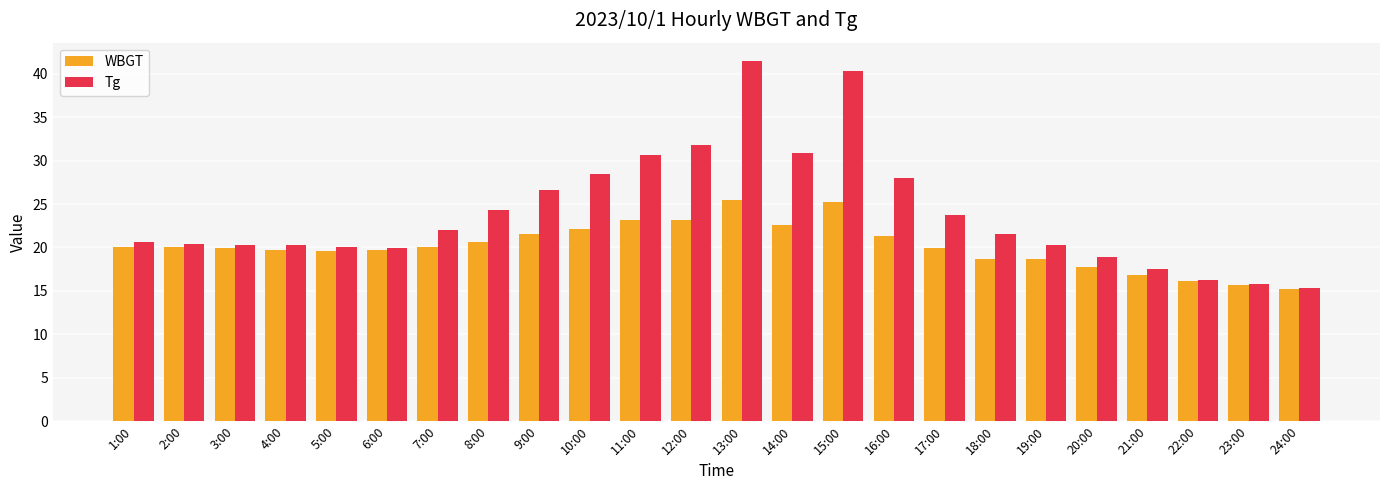

What is the maximum value for WBGT?

25.5